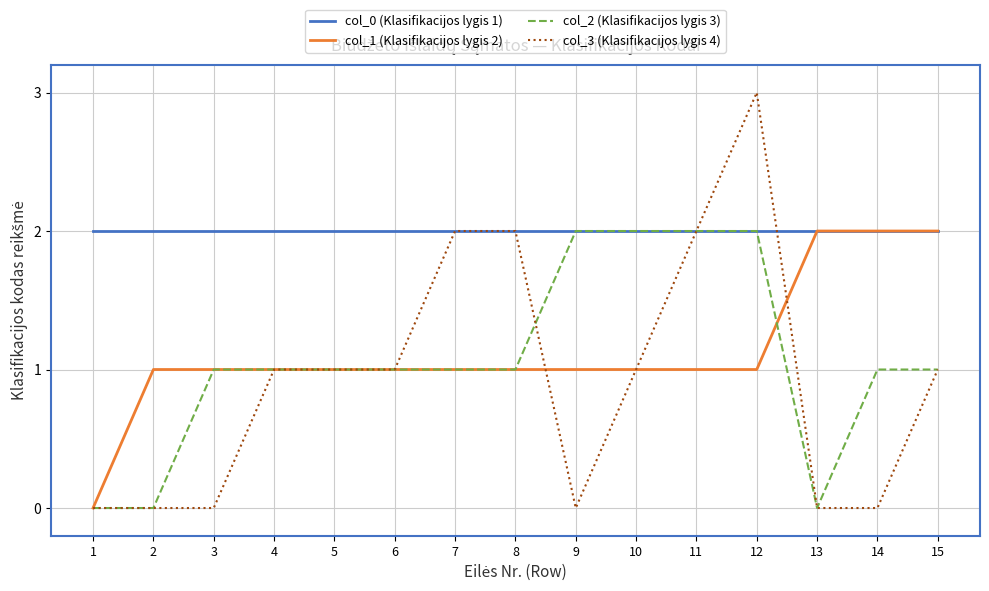

Count the col_3 (Klasifikacijos lygis 4) values in the range 0 to 2.

14